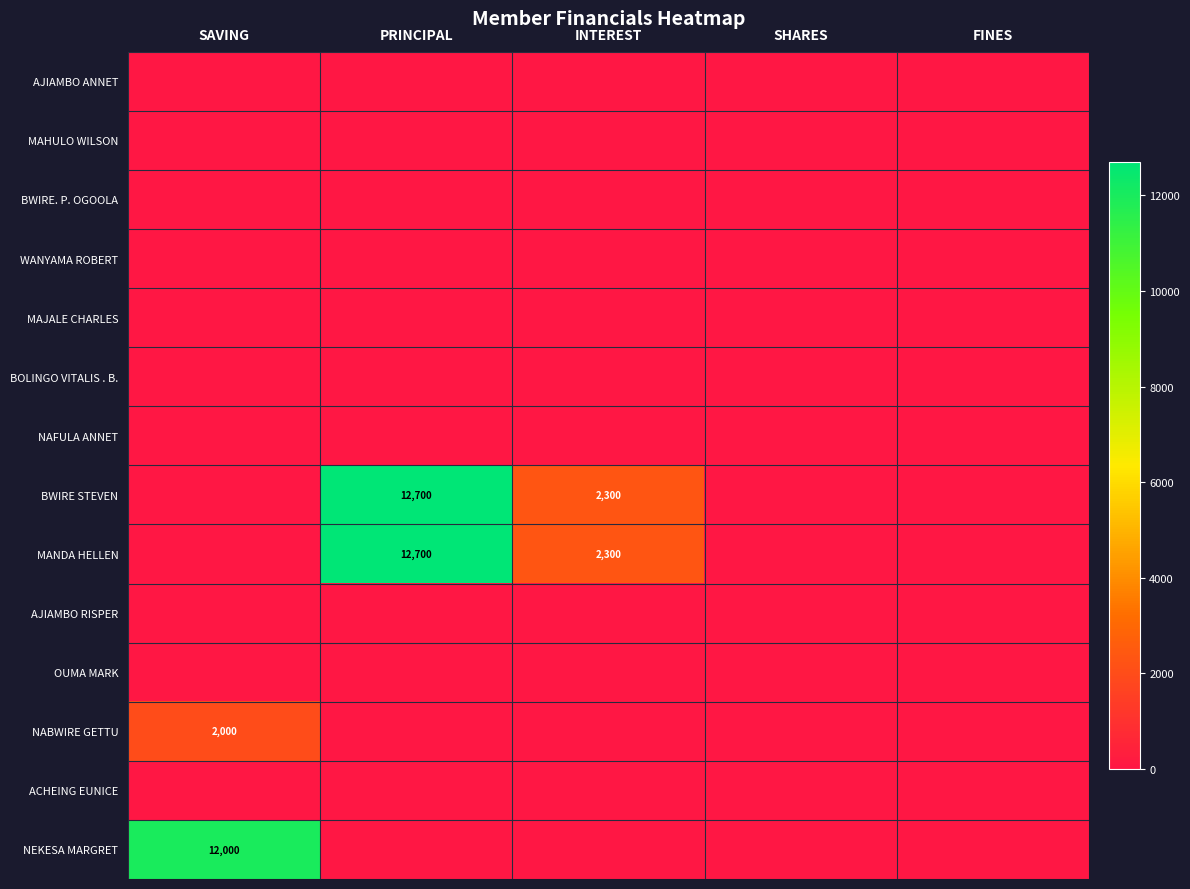

True or false: MANDA HELLEN has a value of 12700 at PRINCIPAL.

True